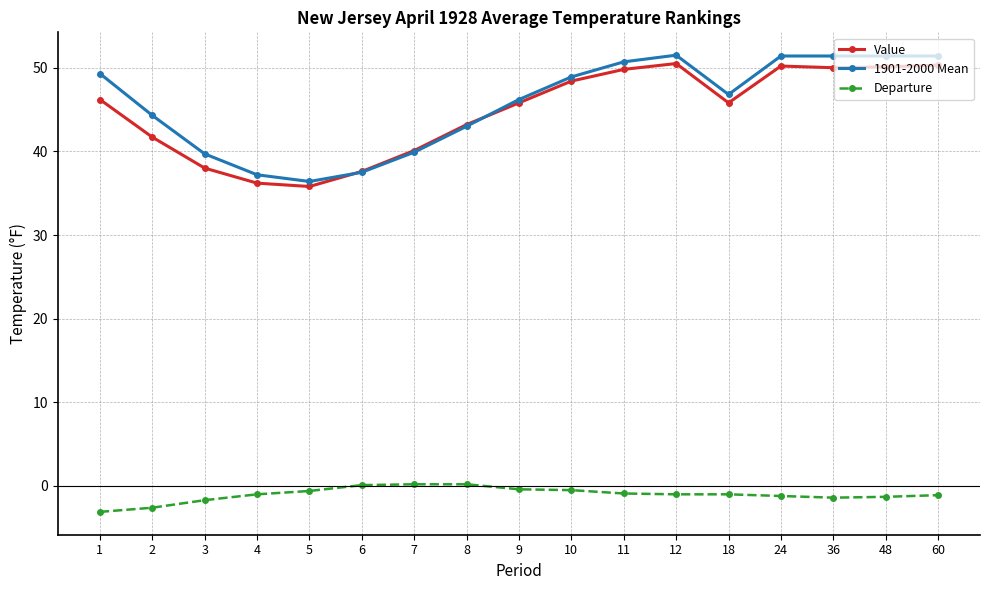

Which series has the largest total across all categories?

1901-2000 Mean